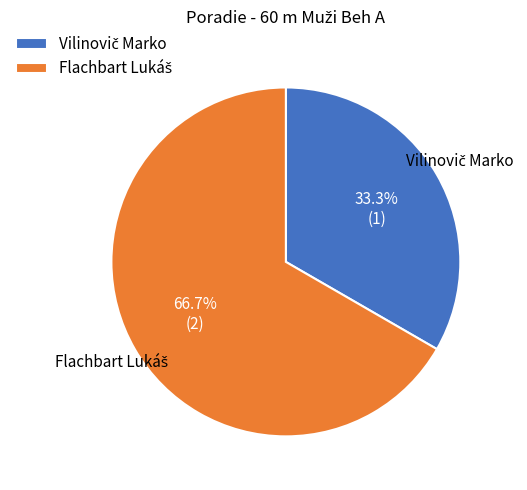

Is there any slice that represents more than half of the pie?

Yes